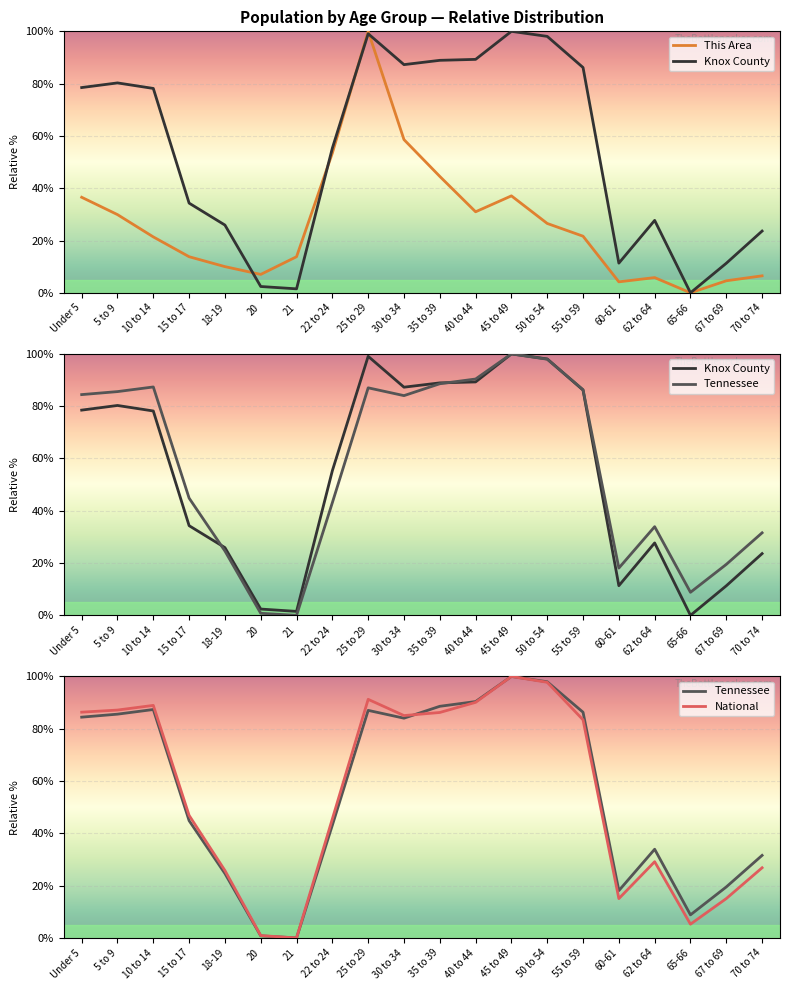

The Tennessee series shows 22.7 at 25 to 29. True or false?

False